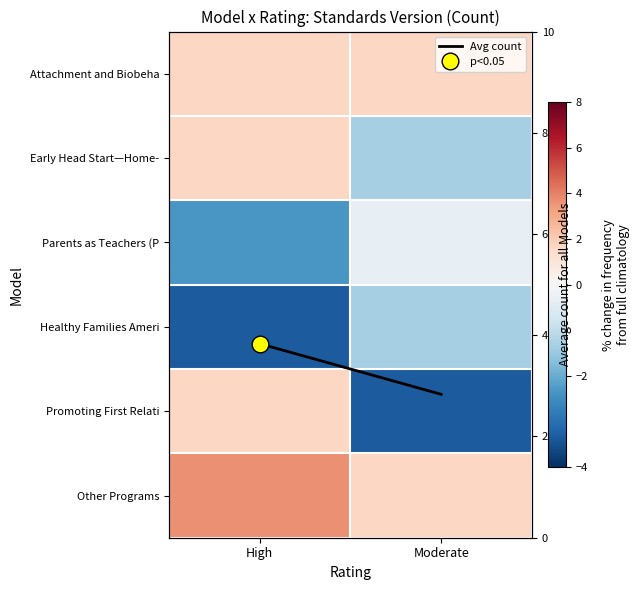

The value of Other Programs at High is 2.4. True or false?

False